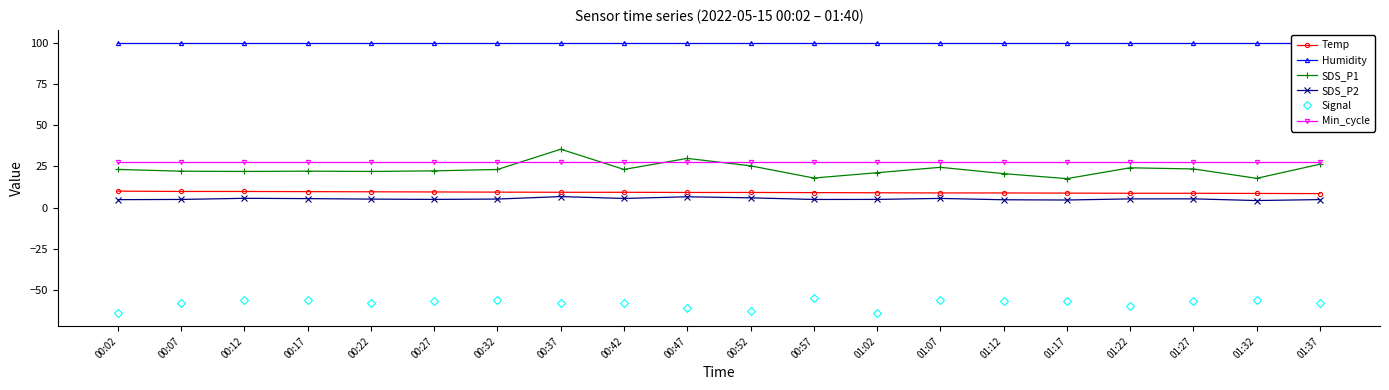

At which label does Signal first exceed -57?

00:12